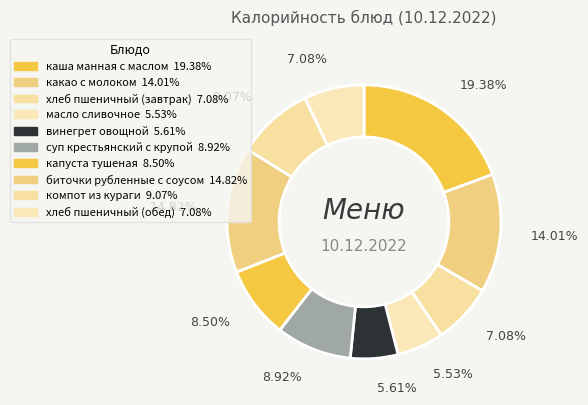

Count the number of slices in the pie.

10